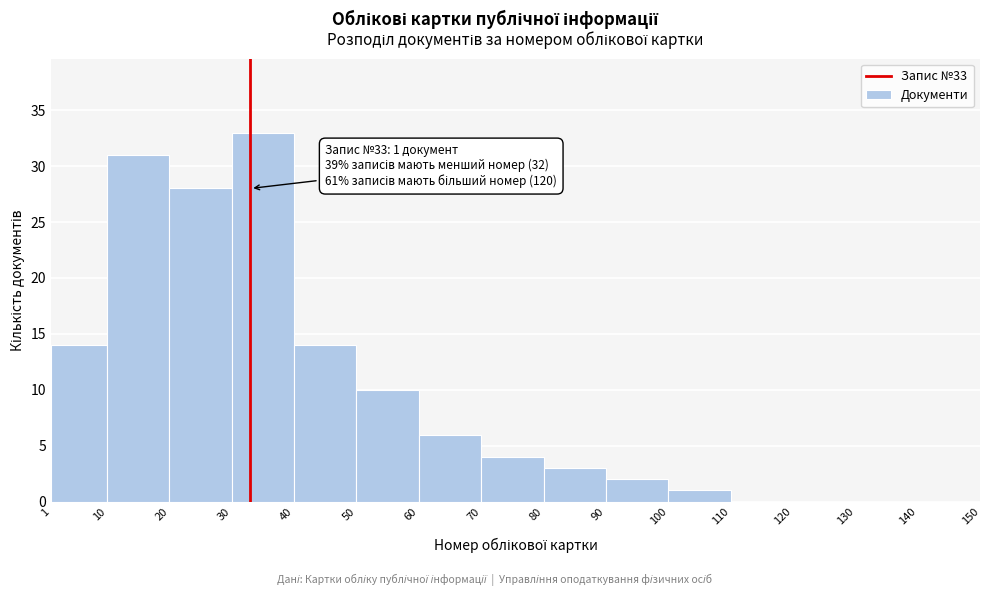

Which range on the x-axis has the tallest bar?

30 to 40